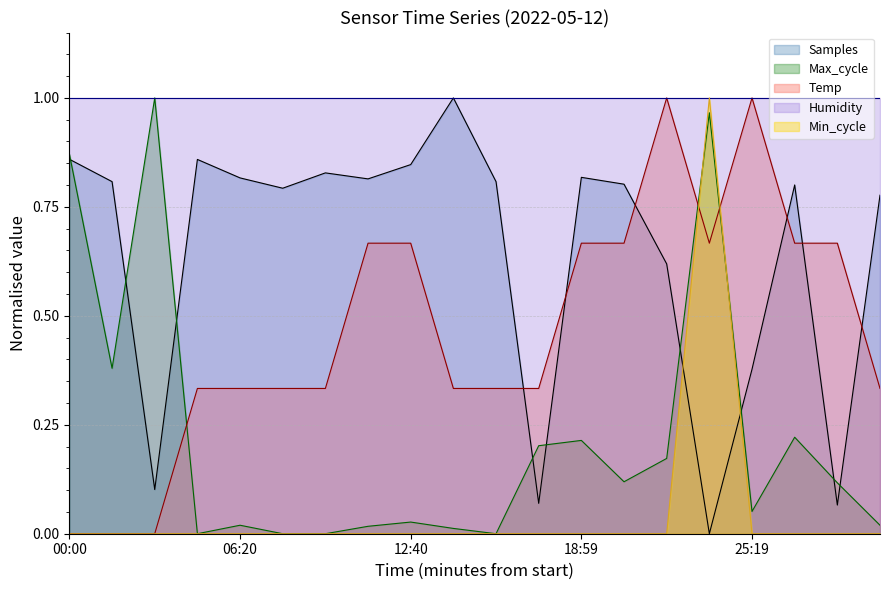

What is the approximate value of Samples at 14:15?

1.0